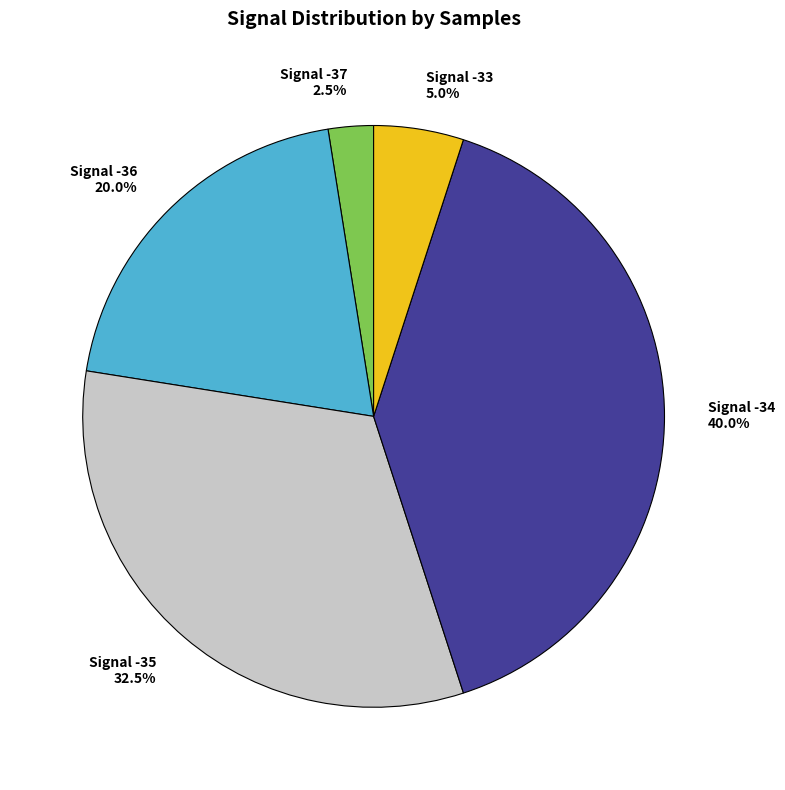

Does any single category account for the majority?

No